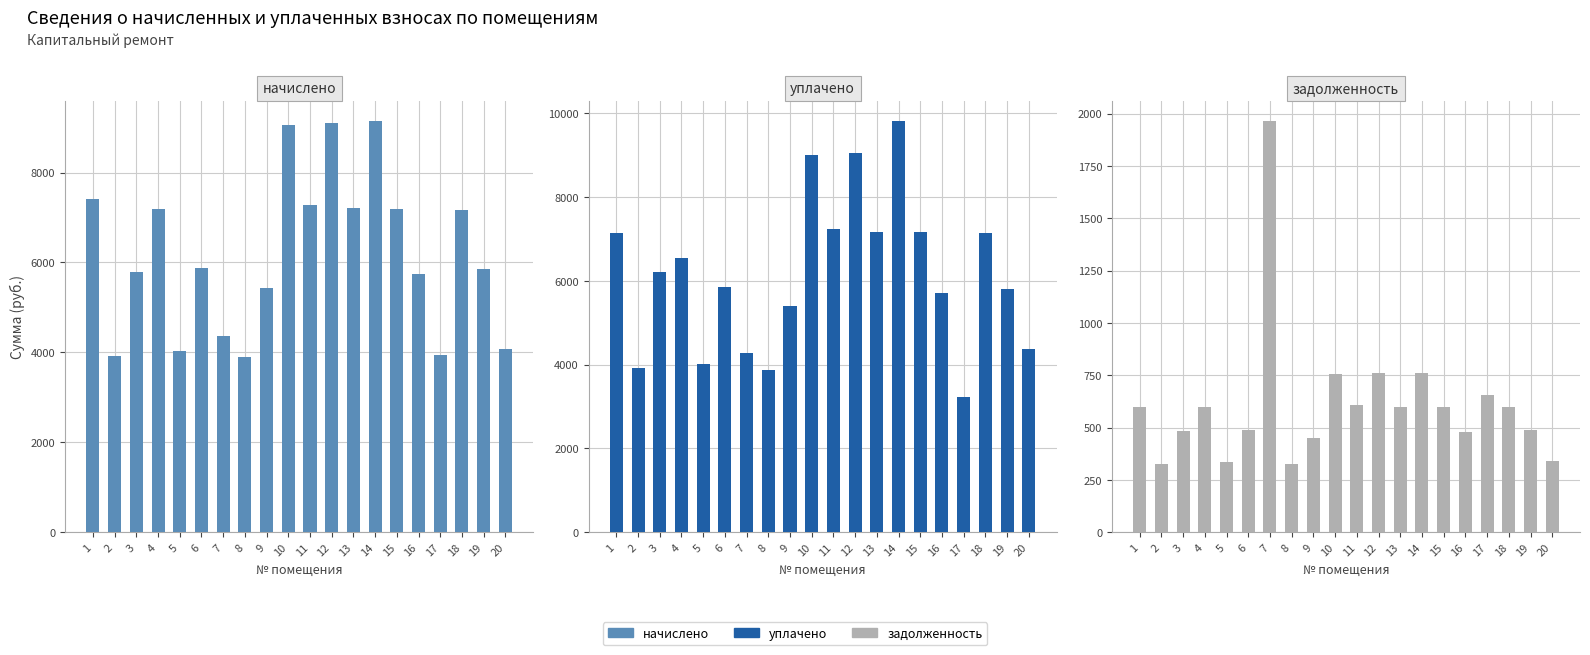

What is the difference between the highest and lowest values at 12?

8339.8